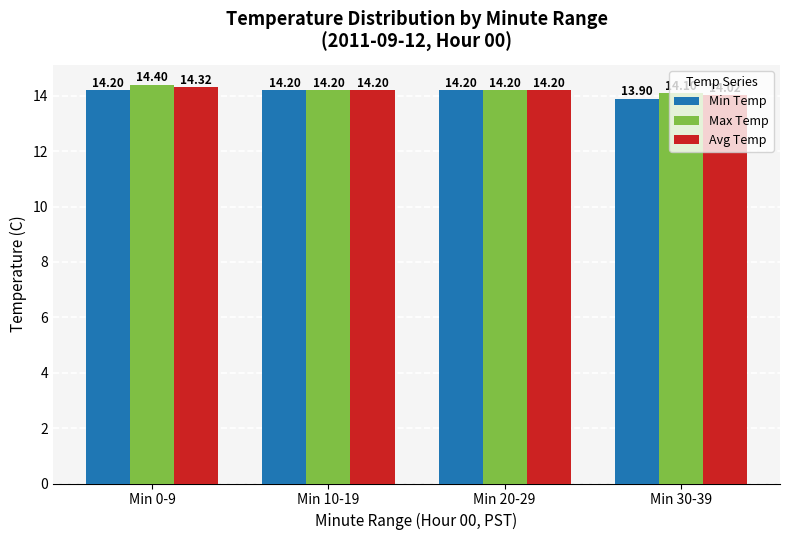

What is the total value across all series at Min 0-9?

42.9